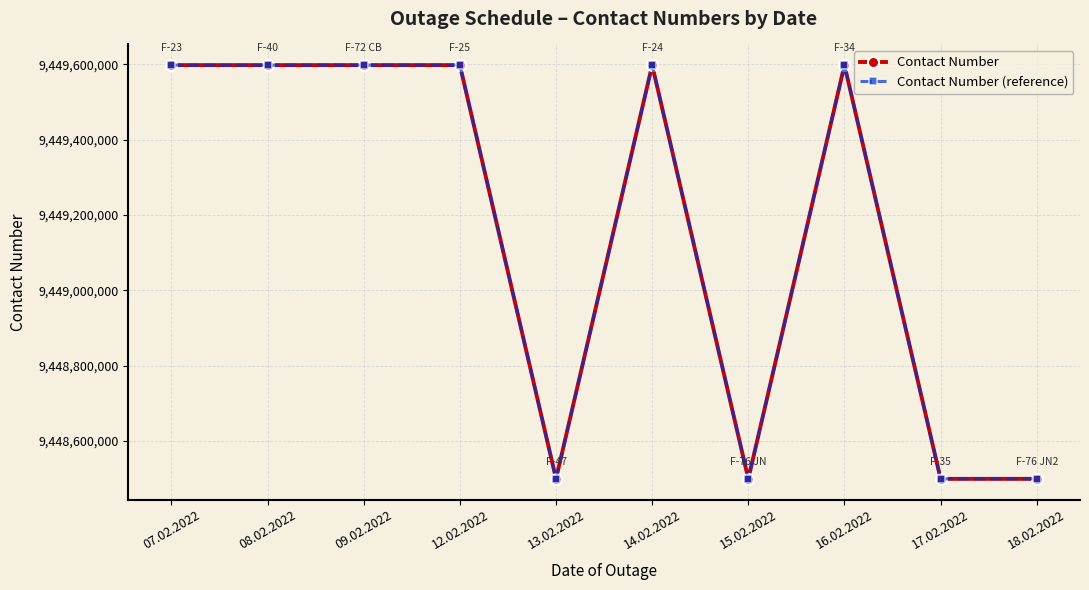

True or false: Contact Number (reference) and Contact Number cross at least once.

False